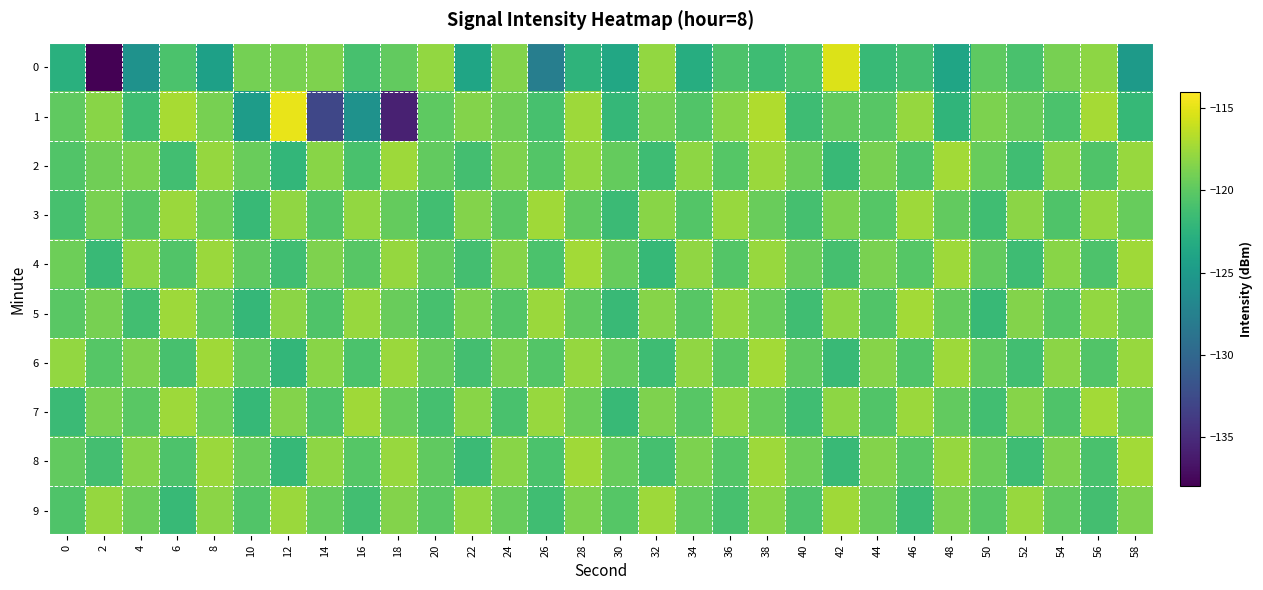

List the series in order of their peak value, lowest first.

3, 9, 2, 4, 5, 6, 7, 8, 0, 1